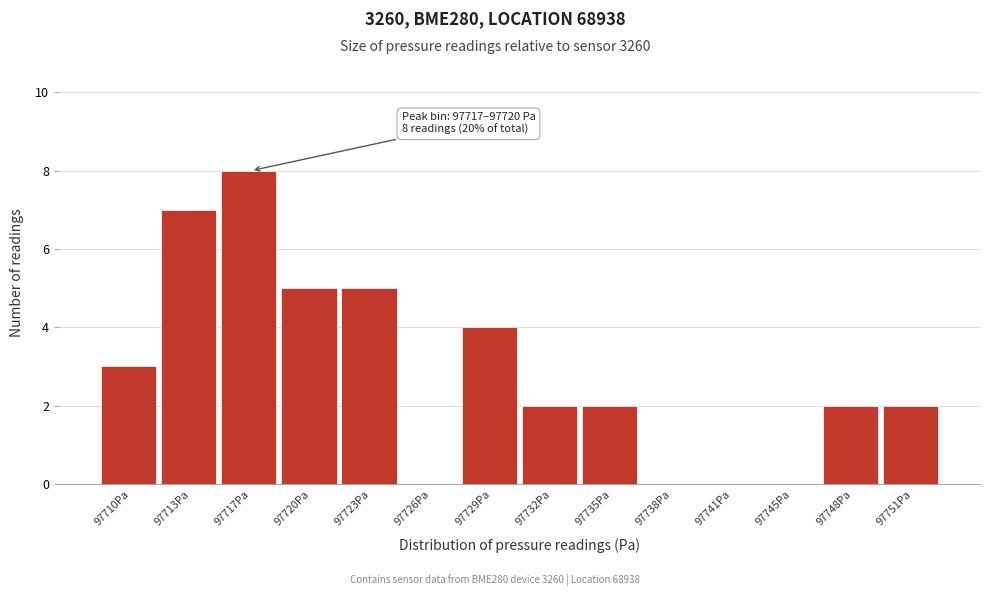

Reading left to right, extract all data points from this chart.

97710Pa=3	97713Pa=7	97717Pa=8	97720Pa=5	97723Pa=5	97726Pa=0	97729Pa=4	97732Pa=2	97735Pa=2	97738Pa=0	97741Pa=0	97745Pa=0	97748Pa=2	97751Pa=2